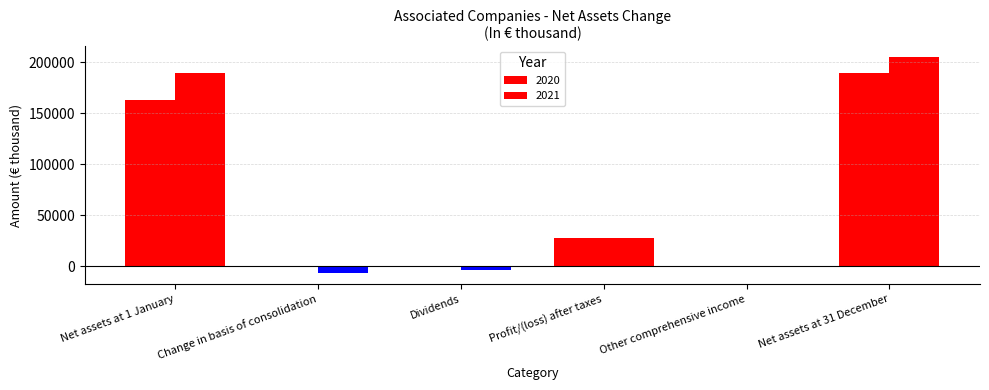

Rank the series at Dividends from lowest to highest value.

2021, 2020